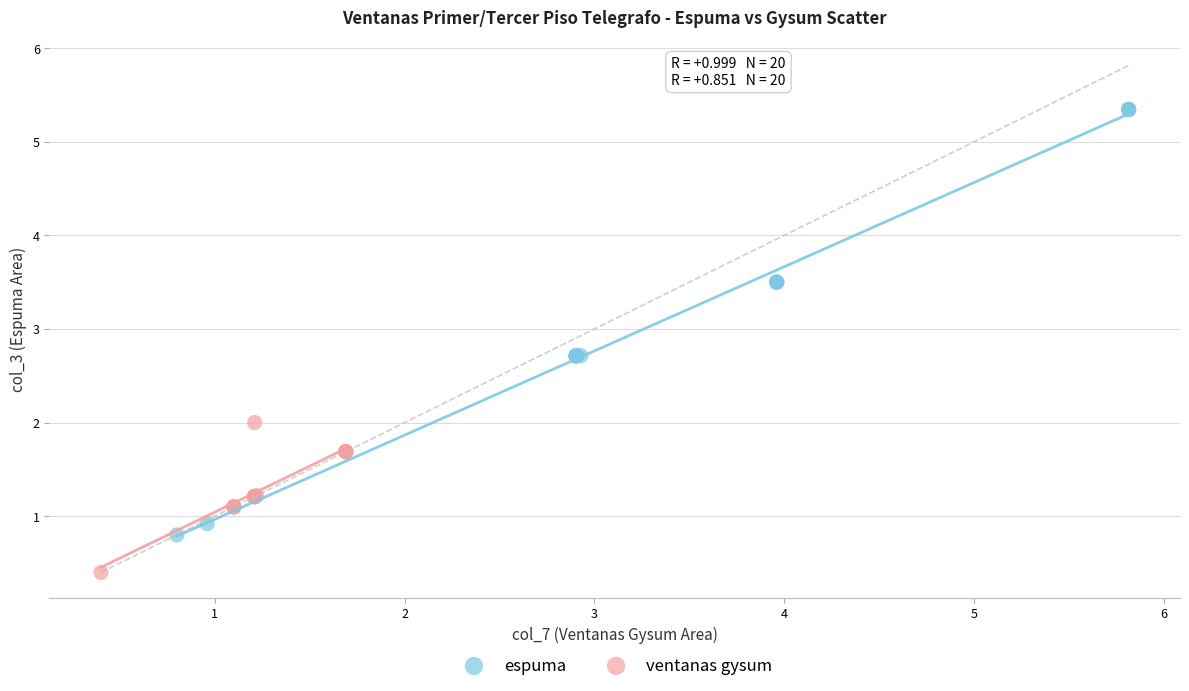

Which series reaches the maximum Y coordinate?

espuma